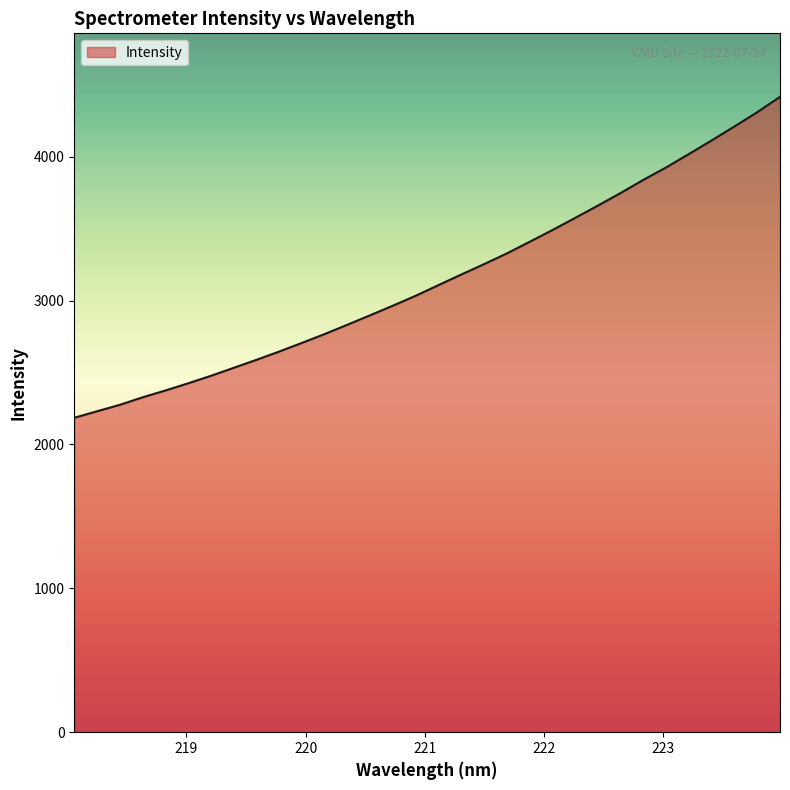

What is the greatest value displayed?

4415.7